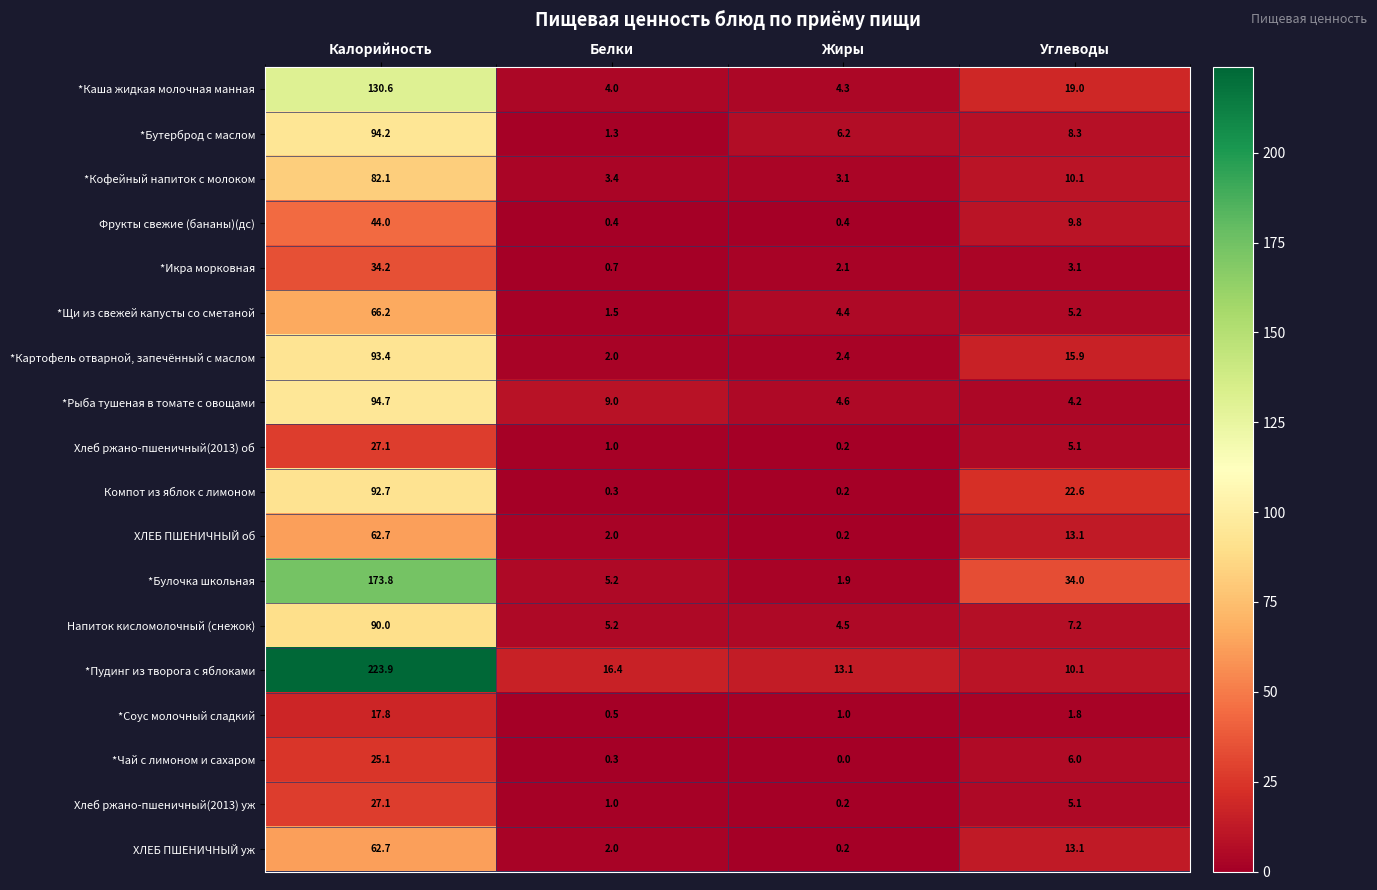

At which category is the sum across all series the highest?

Калорийность